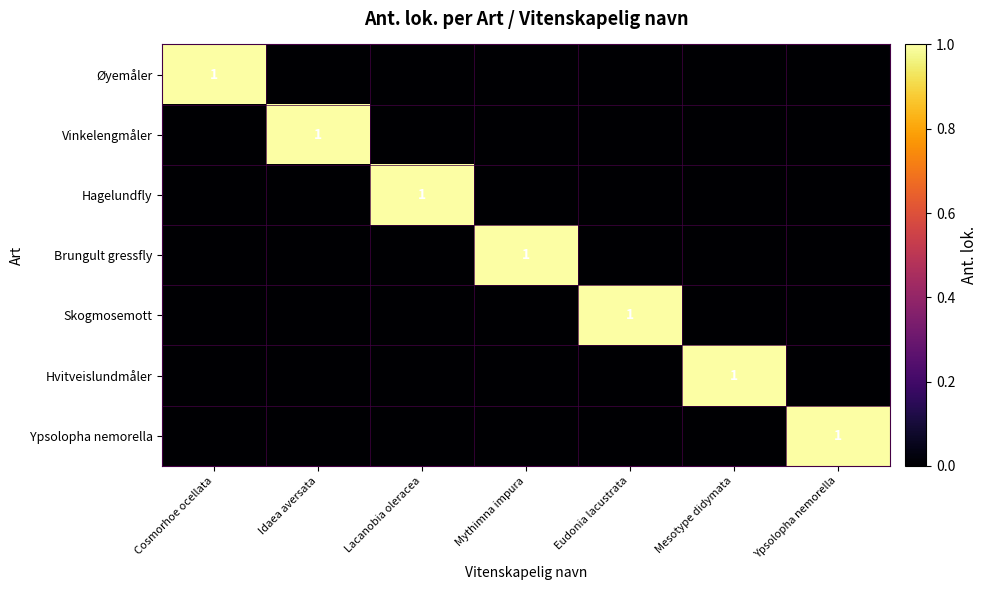

The value of Øyemåler at Ypsolopha nemorella is 0. True or false?

True